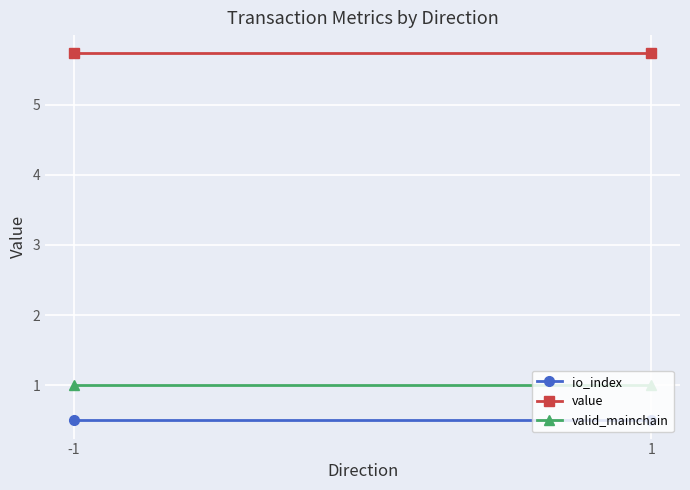

How many series are shown in this chart?

3